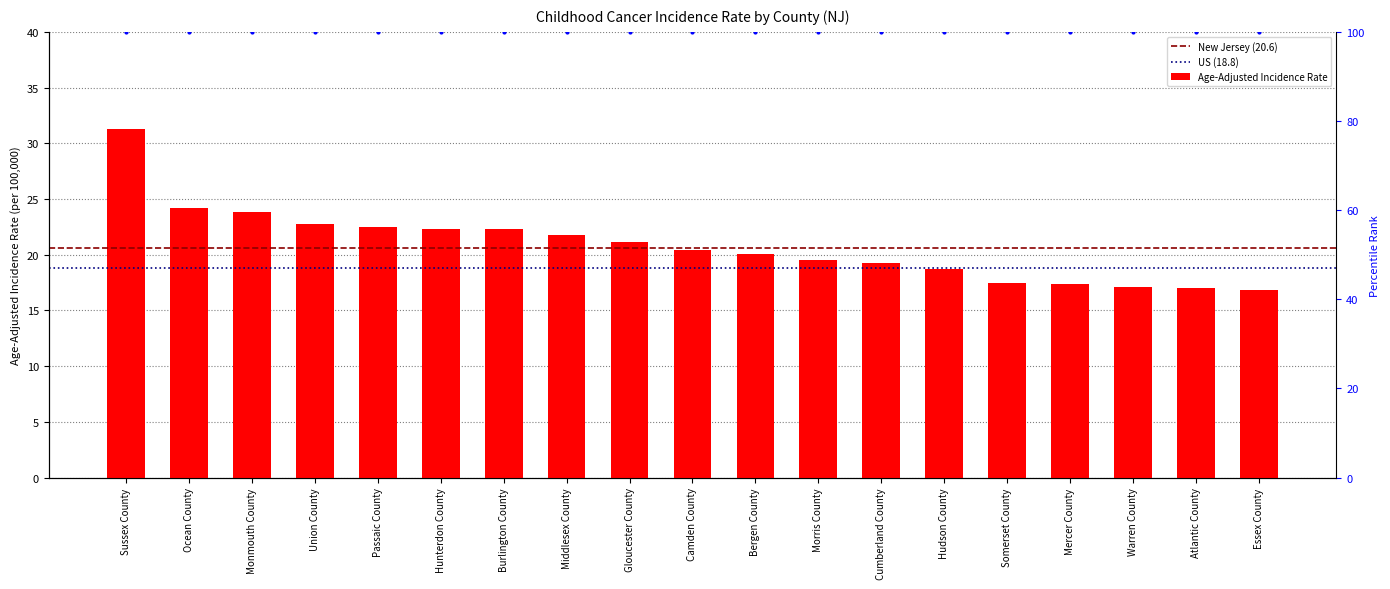

What is the change in value from Somerset County to Essex County?

-0.7